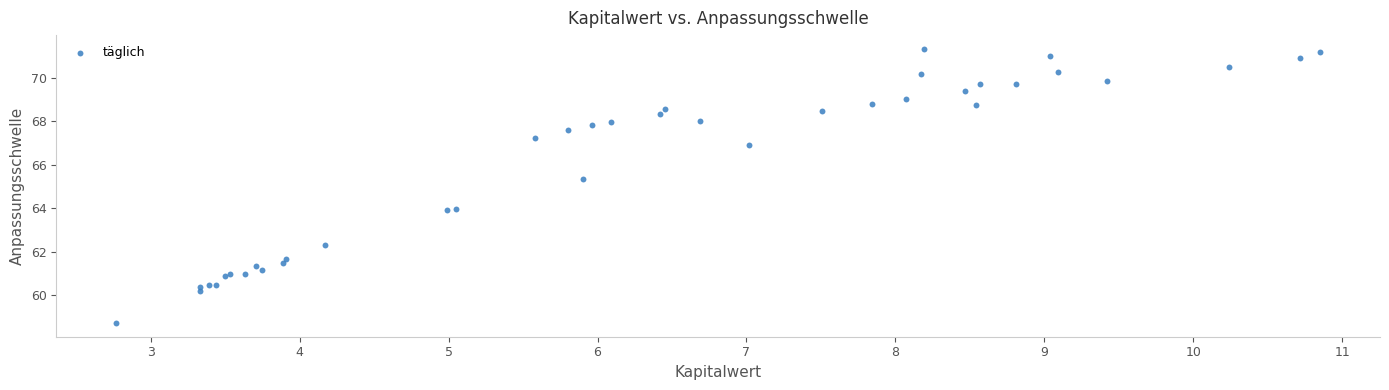

What Y value in the scatter plot is closest to 65?

65.4